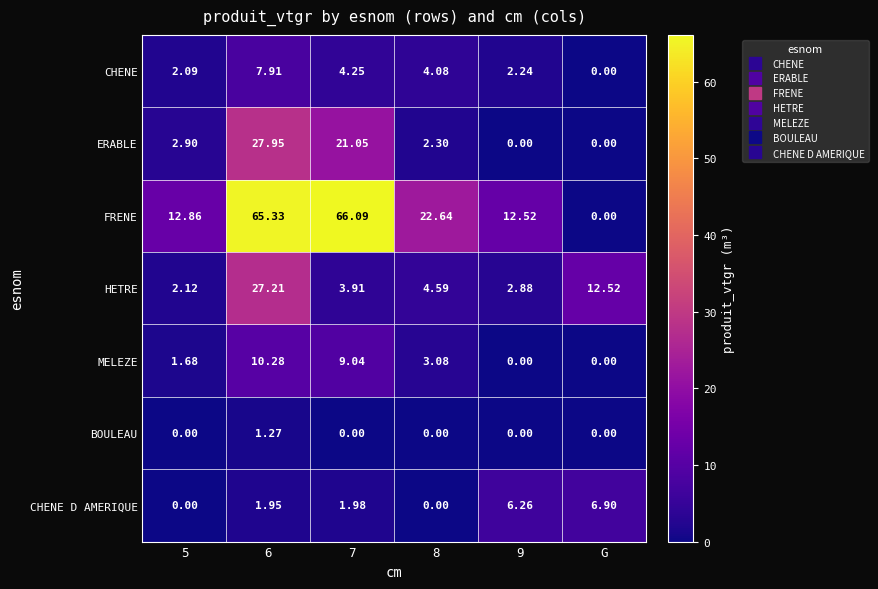

At which label is HETRE closest to 14?

G